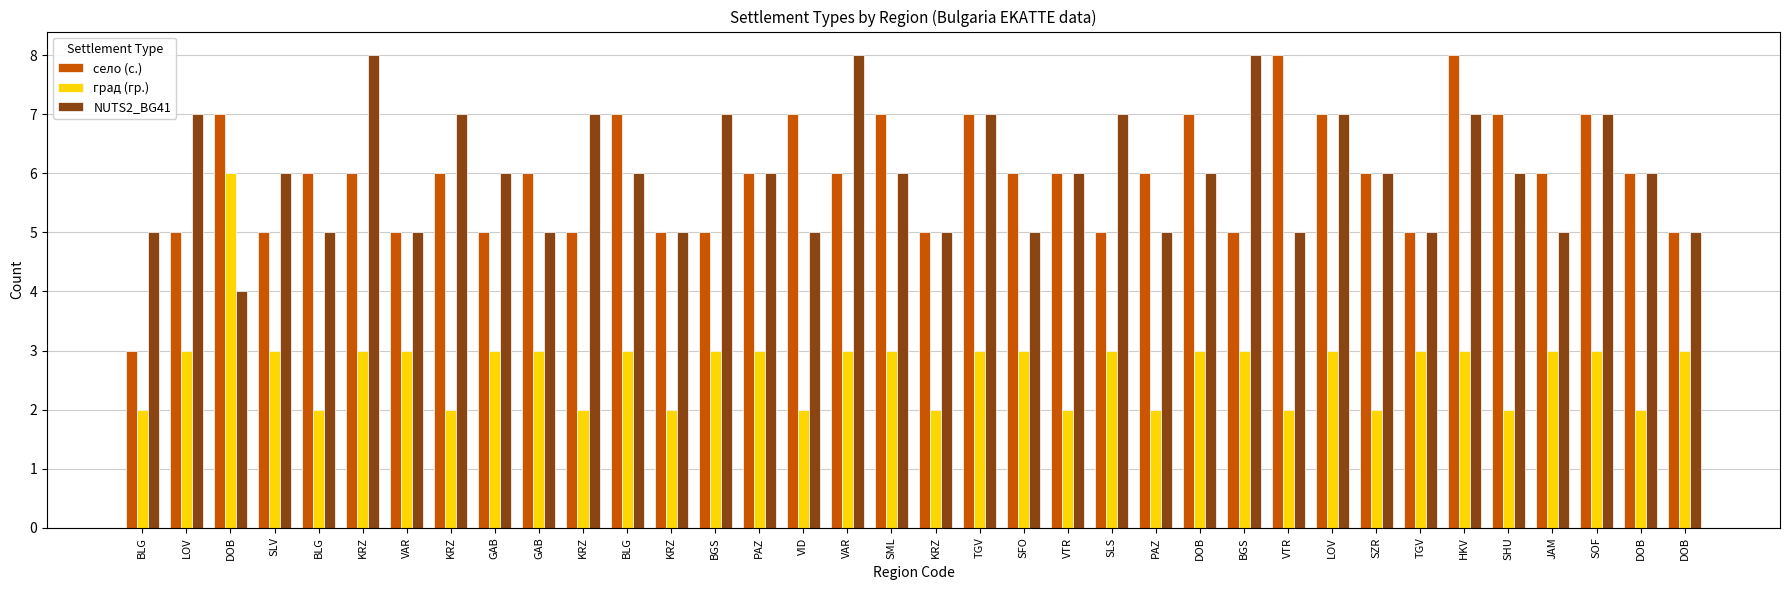

How many bars are there in each group?

3